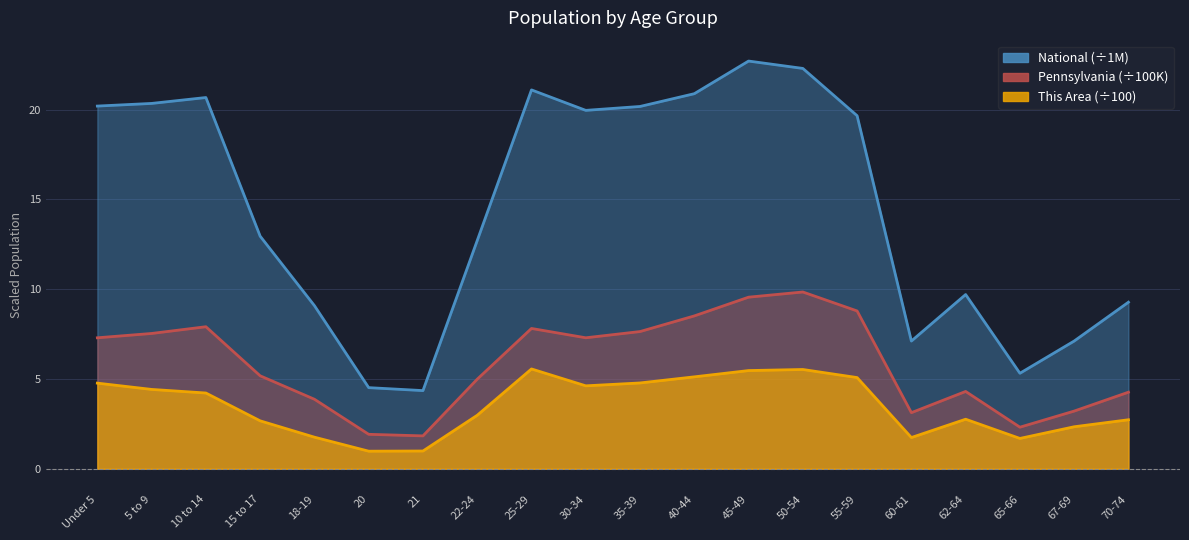

Which category has the highest value in the This Area series?

25-29